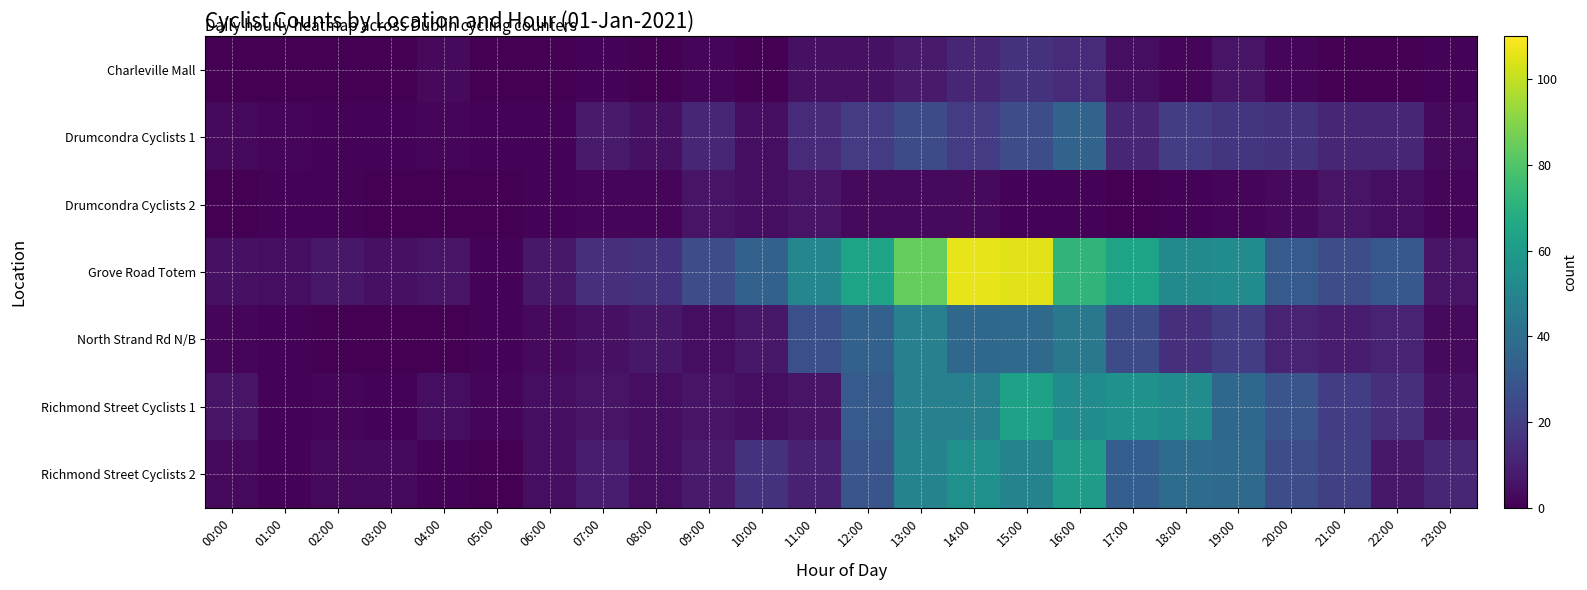

Rank the series at 05:00 from lowest to highest value.

Charleville Mall, Drumcondra Cyclists 2, Richmond Street Cyclists 2, Drumcondra Cyclists 1, Grove Road Totem, North Strand Rd N/B, Richmond Street Cyclists 1